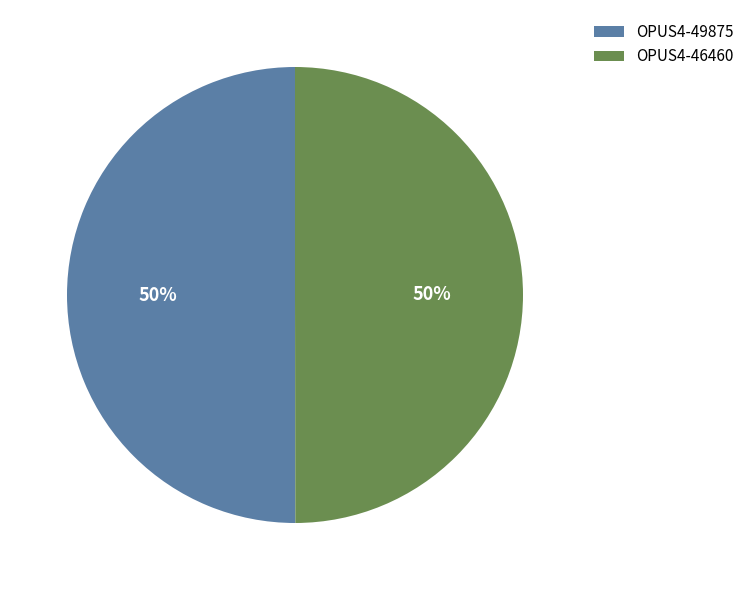

To the nearest percent, what is the average slice percentage?

50%